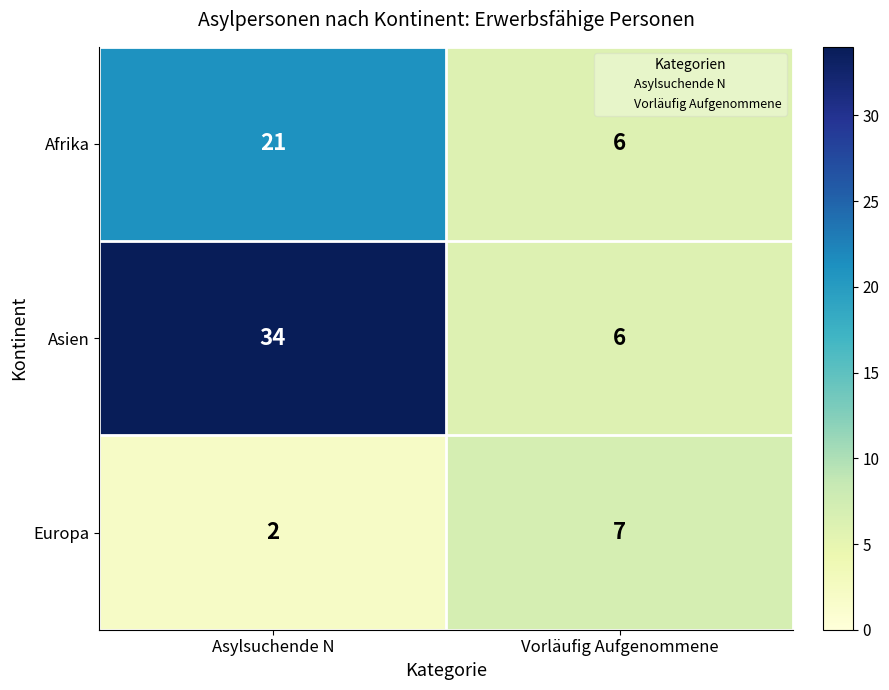

At which category is the sum across all series the highest?

Asylsuchende N